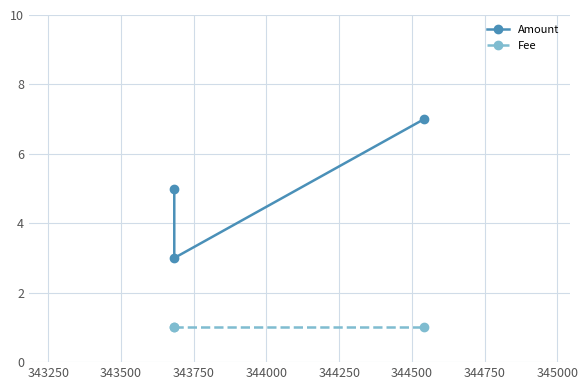

What is the sum of all Amount values?

15